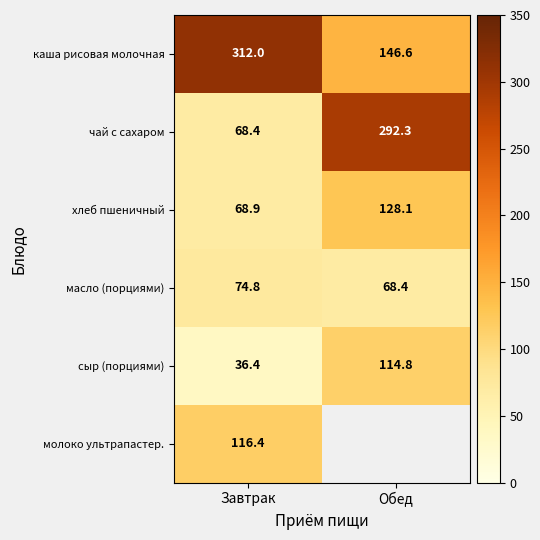

List the labels in order of сыр (порциями) value, smallest first.

Завтрак, Обед